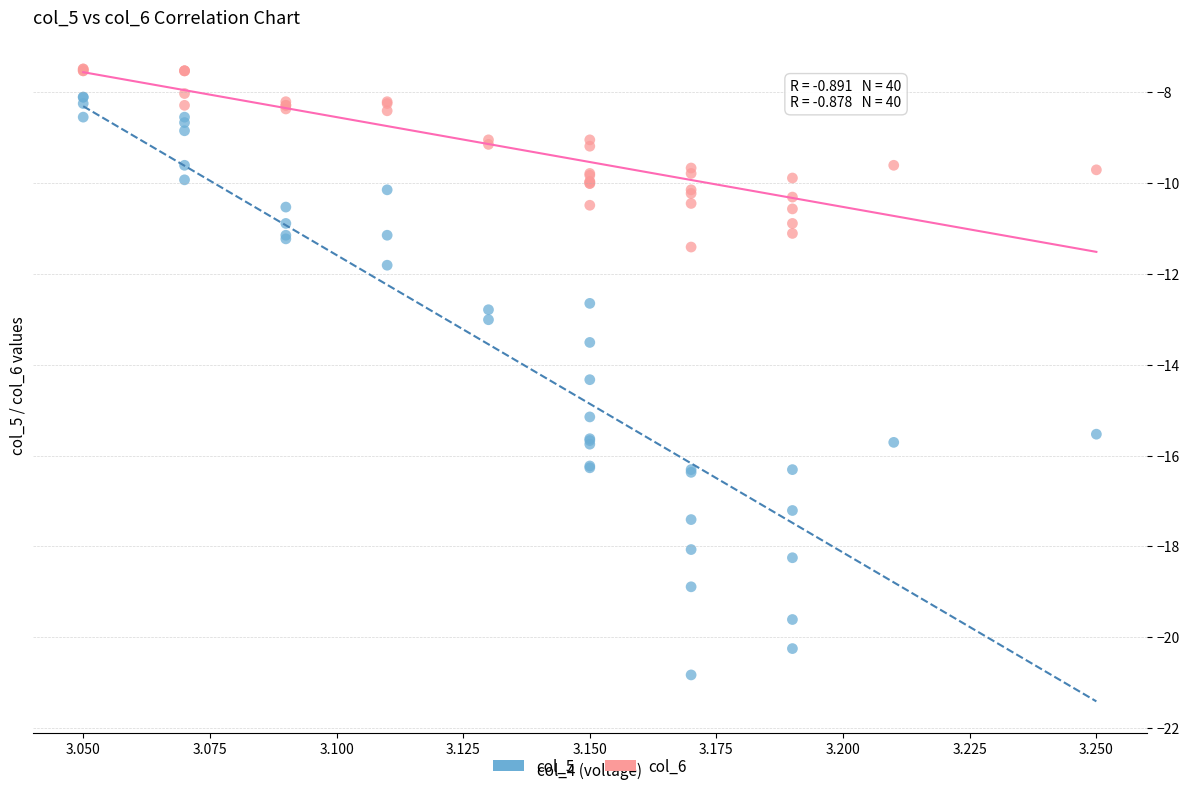

Which series contains the lowest Y value?

col_5